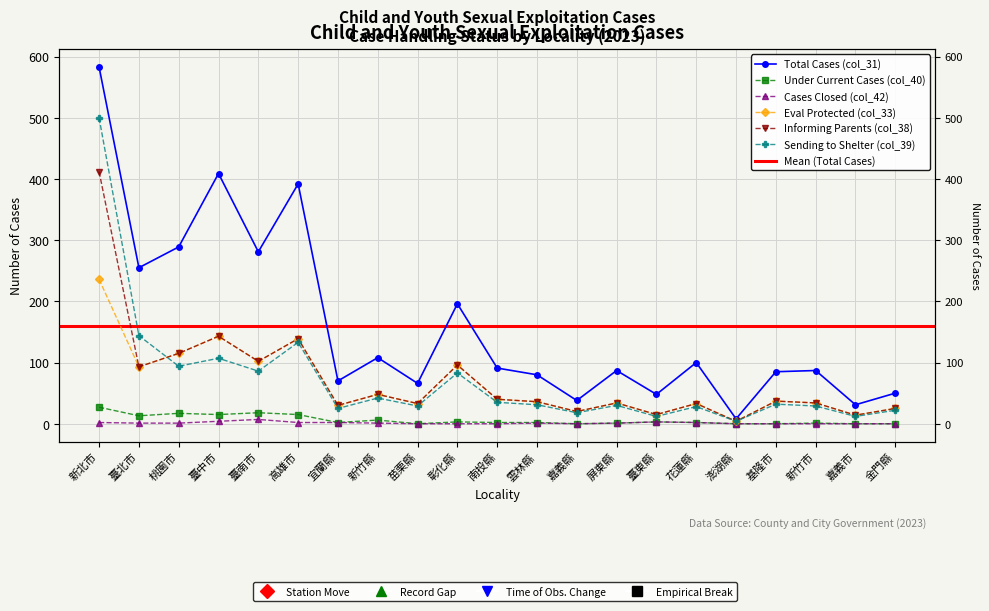

At which category is the sum across all series the highest?

新北市